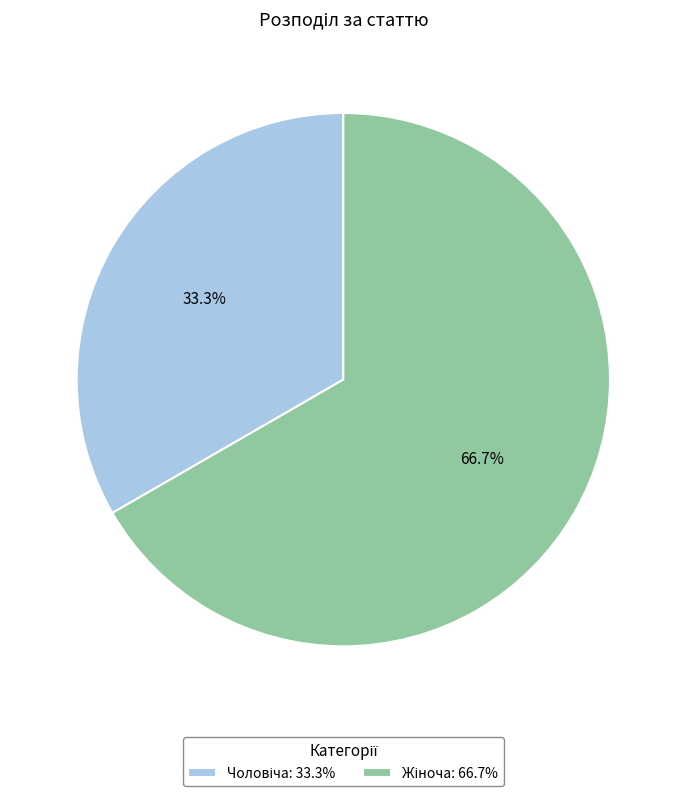

Is there a majority slice in this chart?

Yes